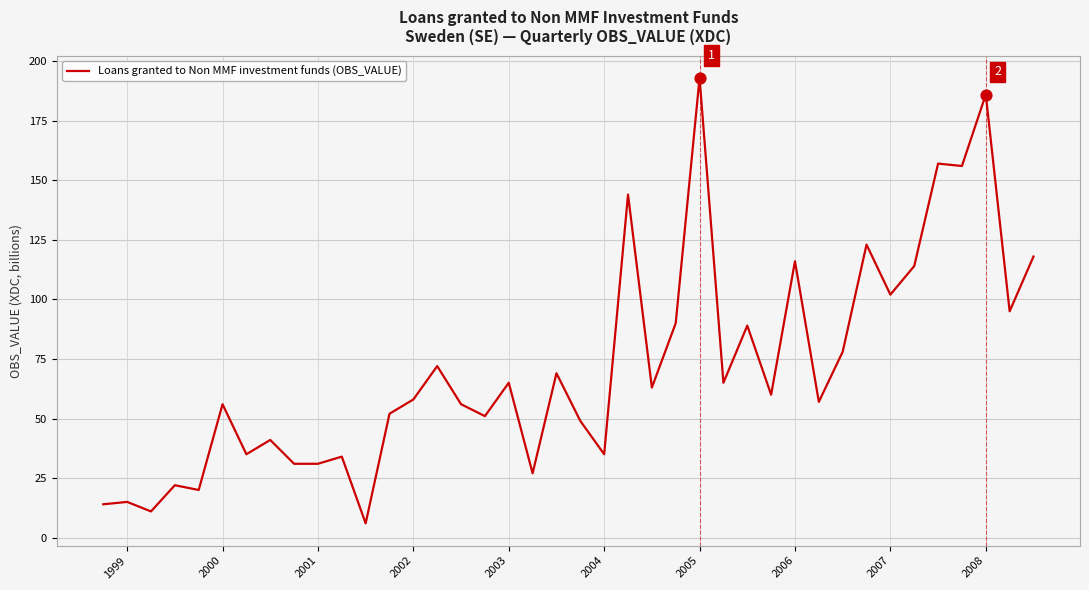

What is the minimum value shown in the chart?

6